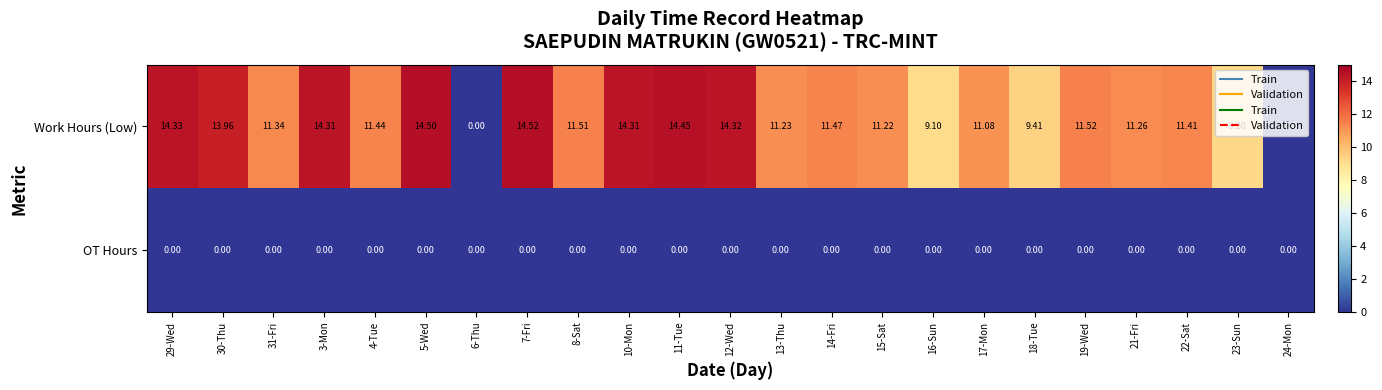

Which series has the largest range (max minus min)?

Work Hours (Low)